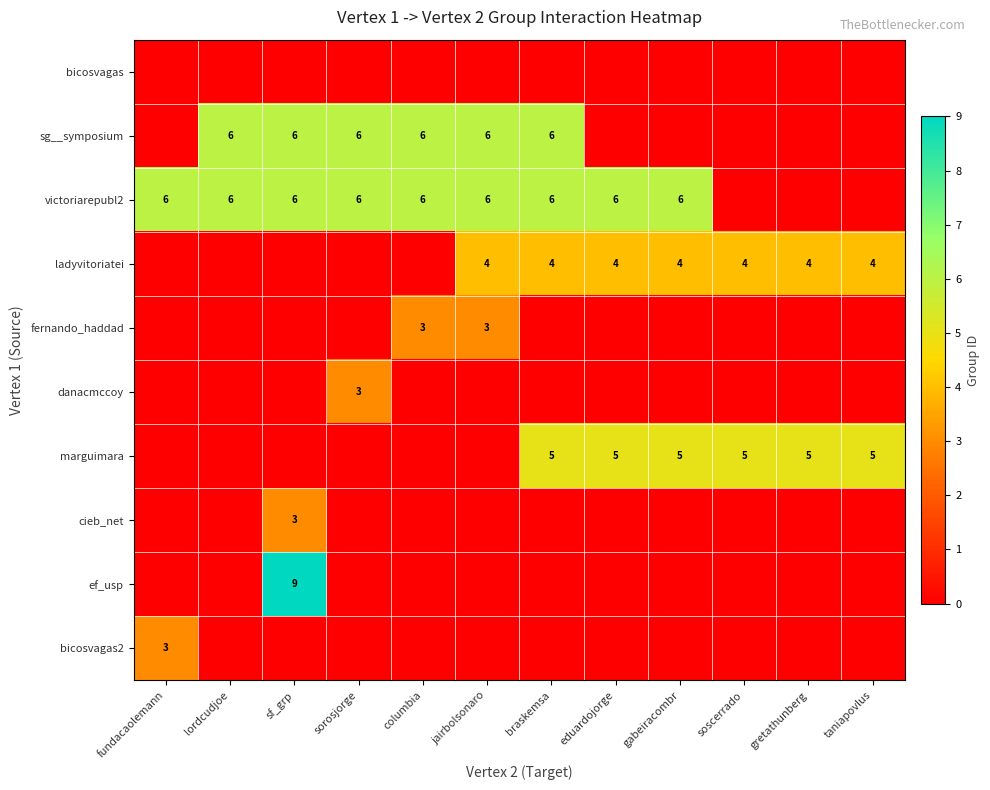

Is it true that victoriarepubl2 equals 4 at gabeiracombr?

False